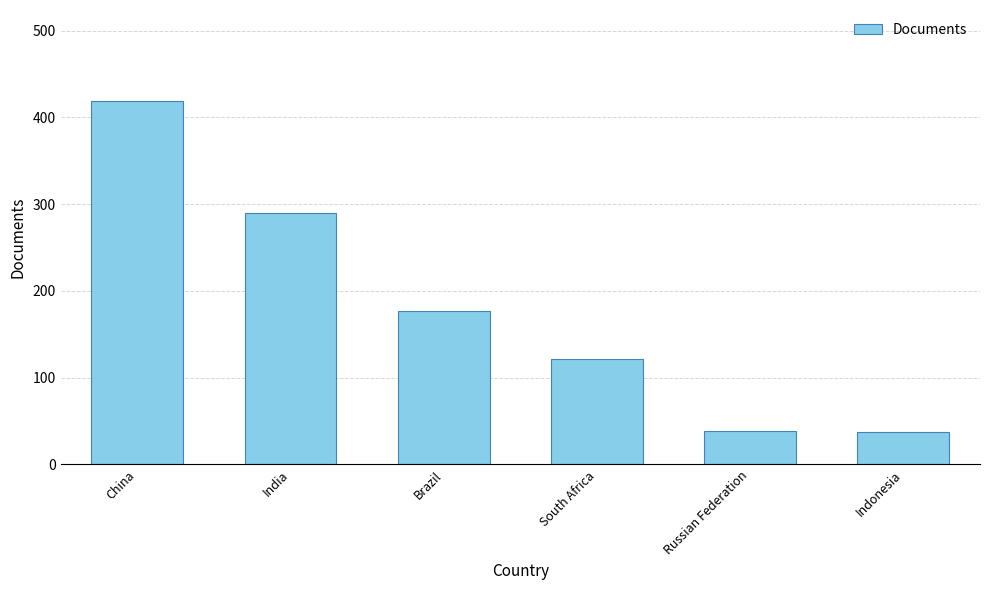

What is the difference between the values at Indonesia and India?

253